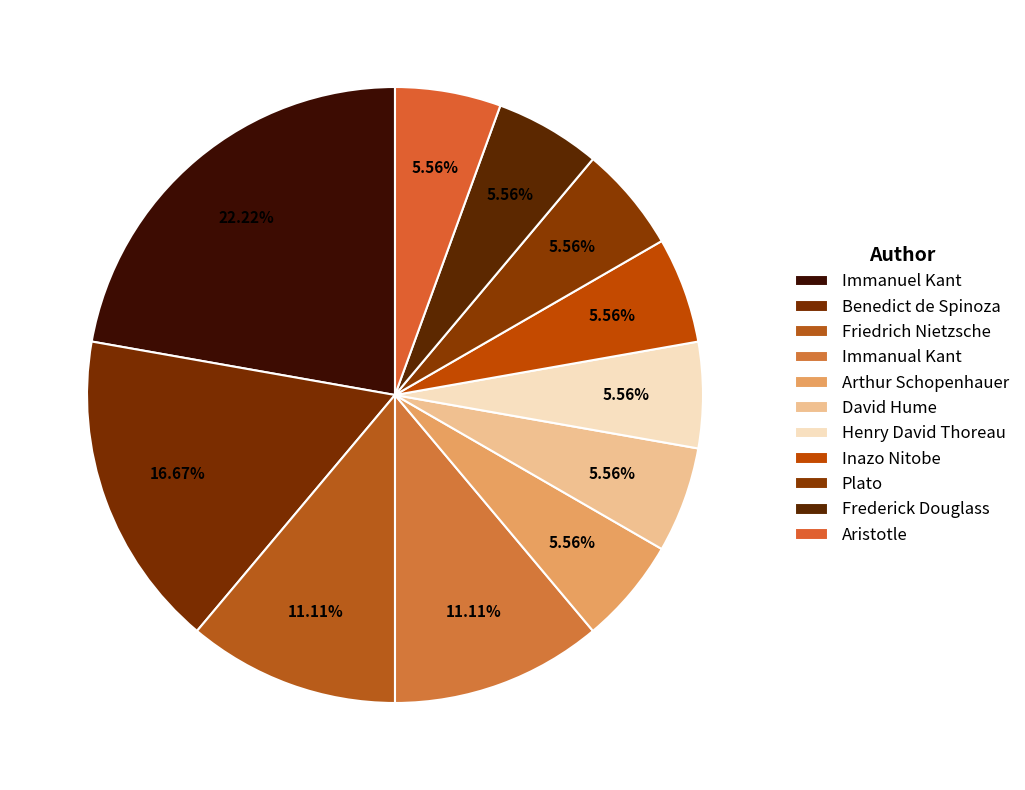

Which category has the biggest portion of the pie?

Immanuel Kant